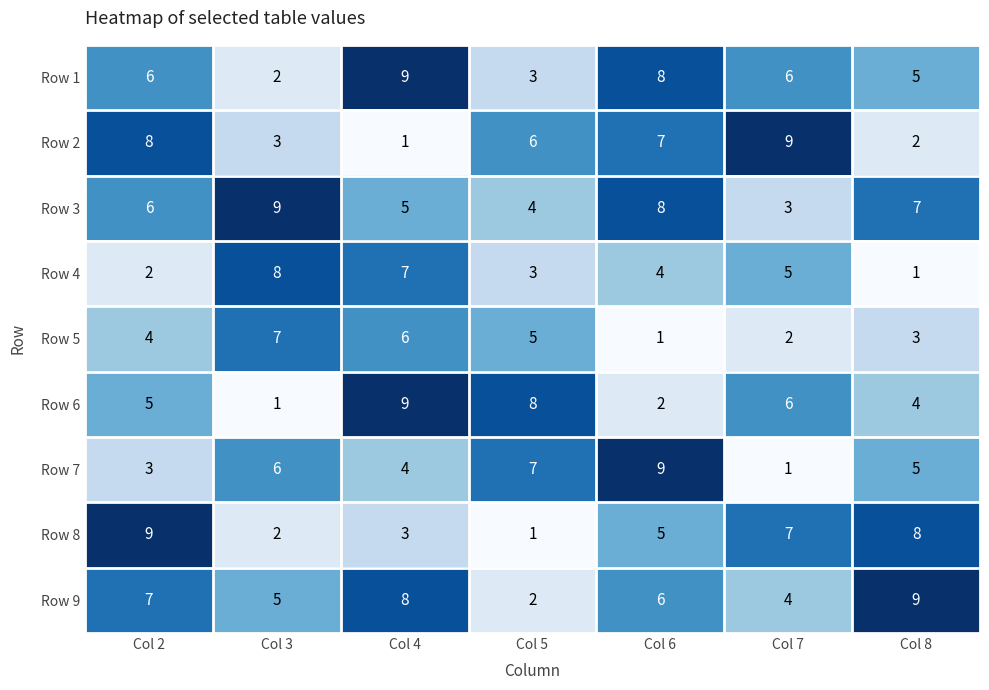

What is the difference between the highest and lowest values at Col 6?

8